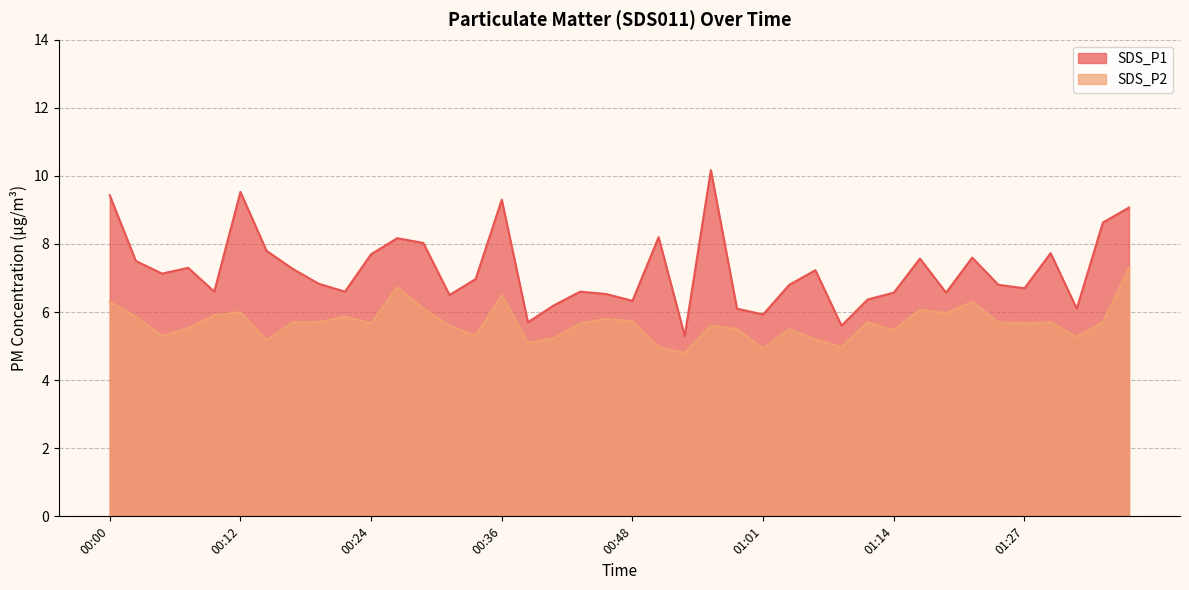

What is the difference between the maximum and minimum values in the SDS_P1 series?

4.9